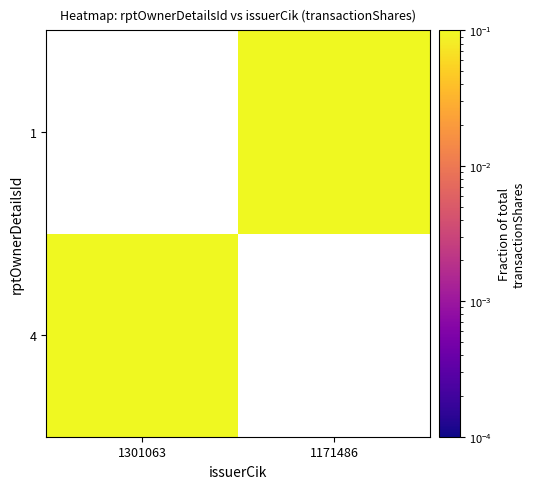

Where does the 1 series first go above 0?

1171486